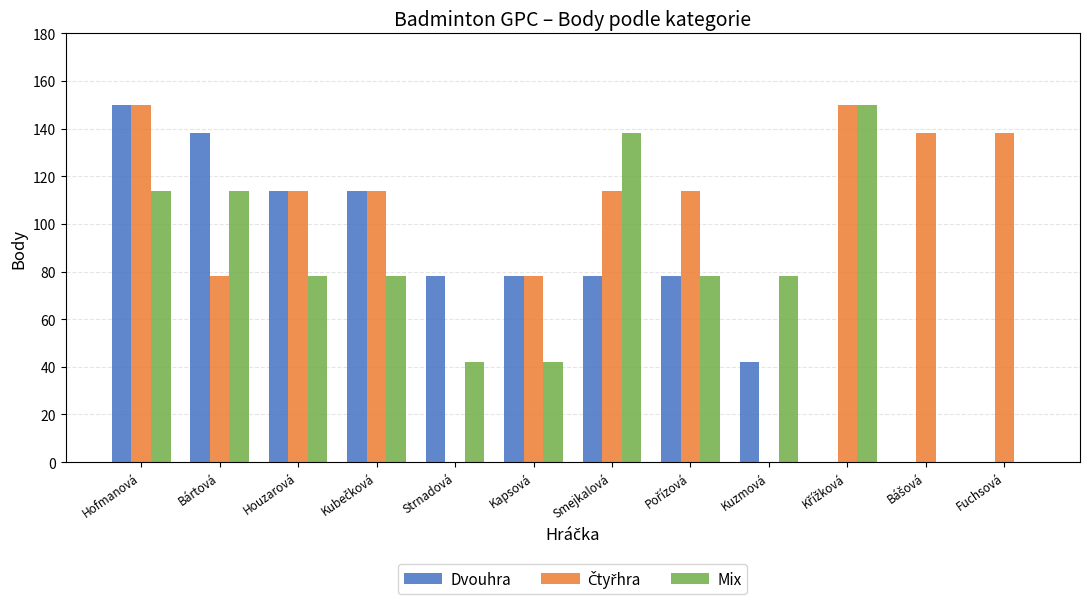

Are the bars grouped side by side (vs. stacked)?

Yes